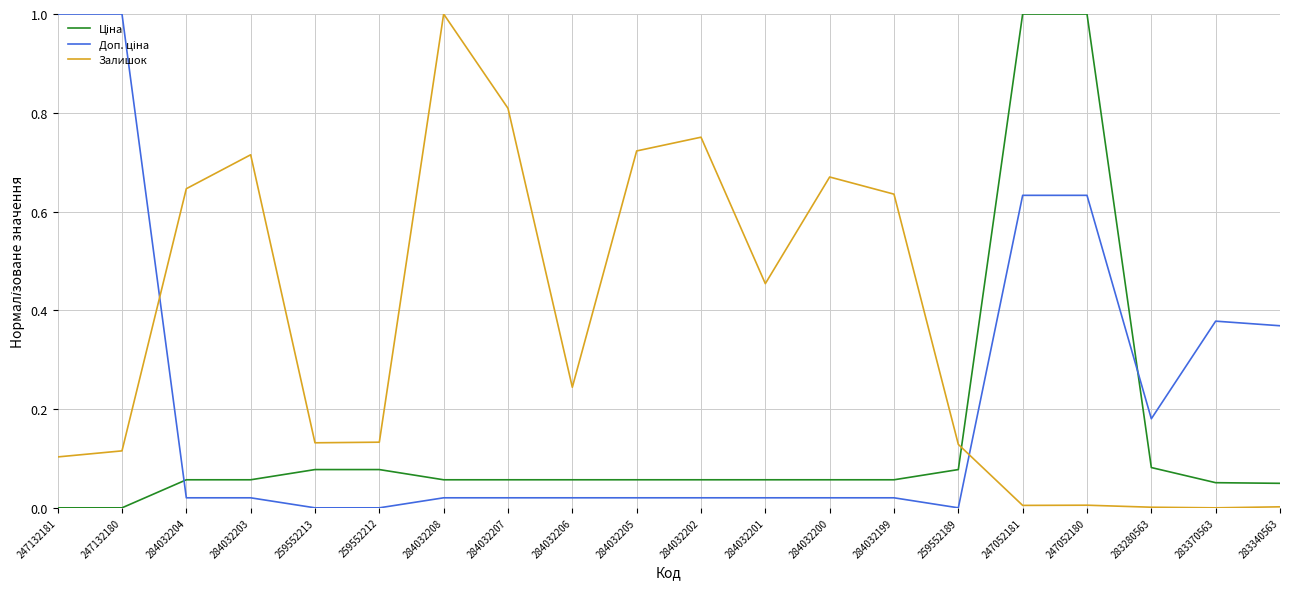

What position from the left is 247132181?

1